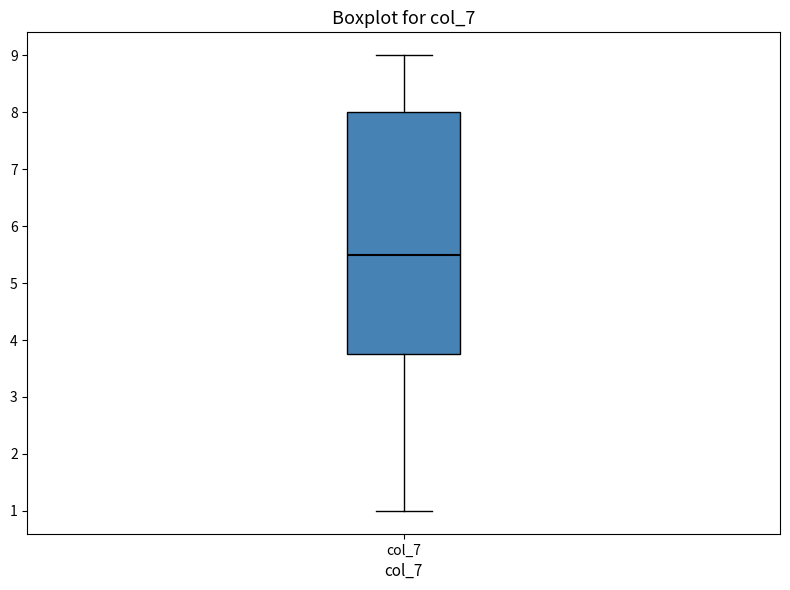

Where does the median line of the box for col_7 sit on the y-axis? The values are not printed on the chart, so give them approximately, as read against the axis.

5.5